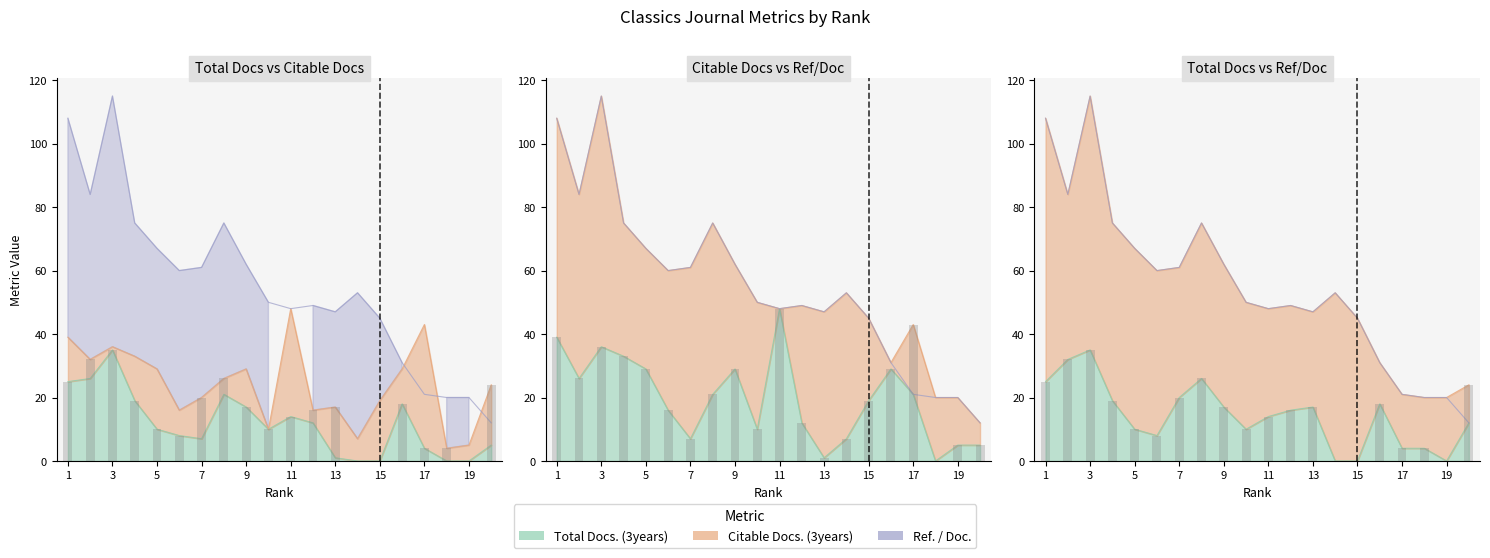

Rank the series at 15 from highest to lowest value.

Ref. / Doc., Citable Docs. (3years), Total Docs. (3years)